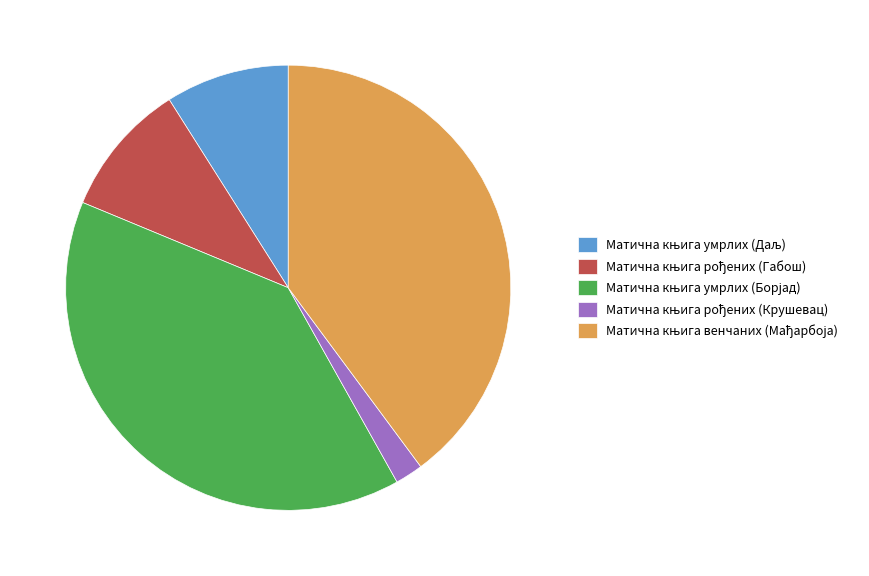

Is there a majority slice in this chart?

No